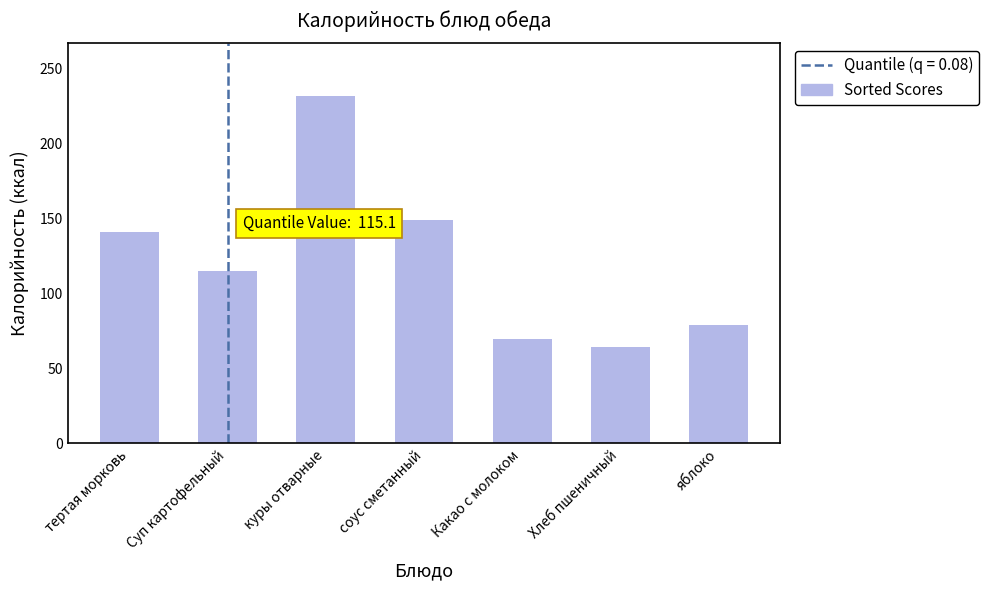

What is the value of the 1st bar from the left?

140.7